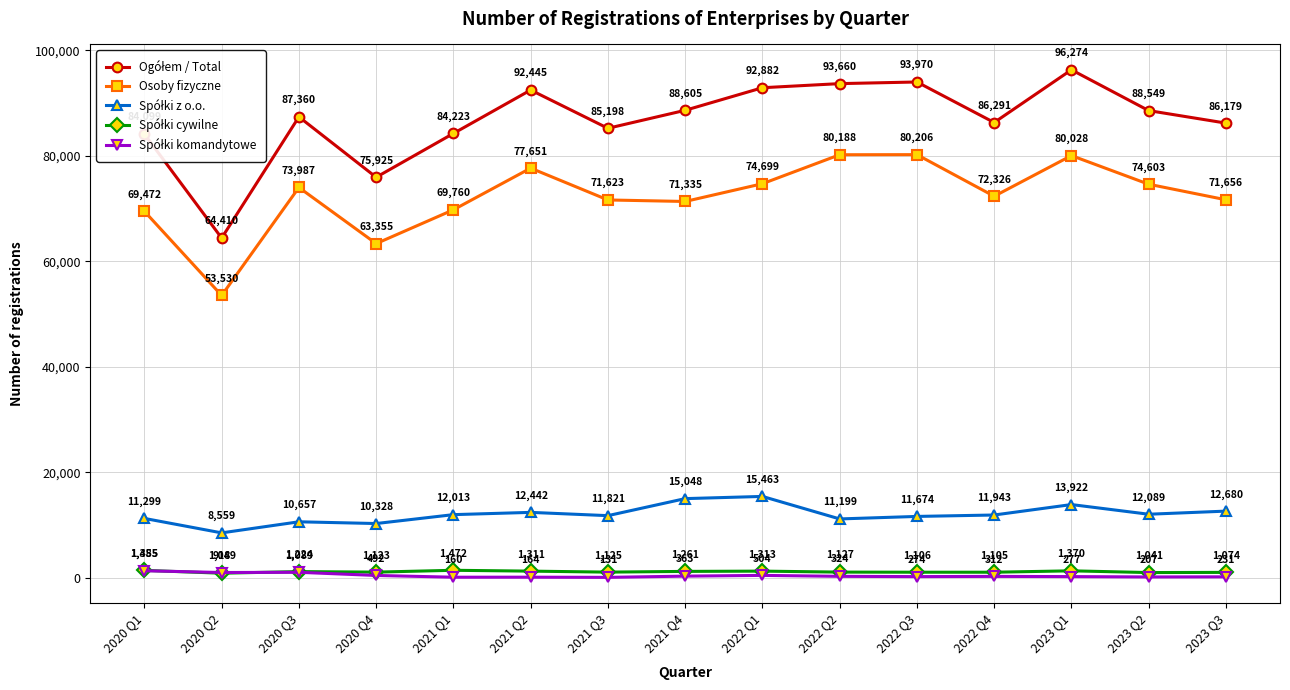

What is the value of the Osoby fizyczne point at the 11th from the left?

80206